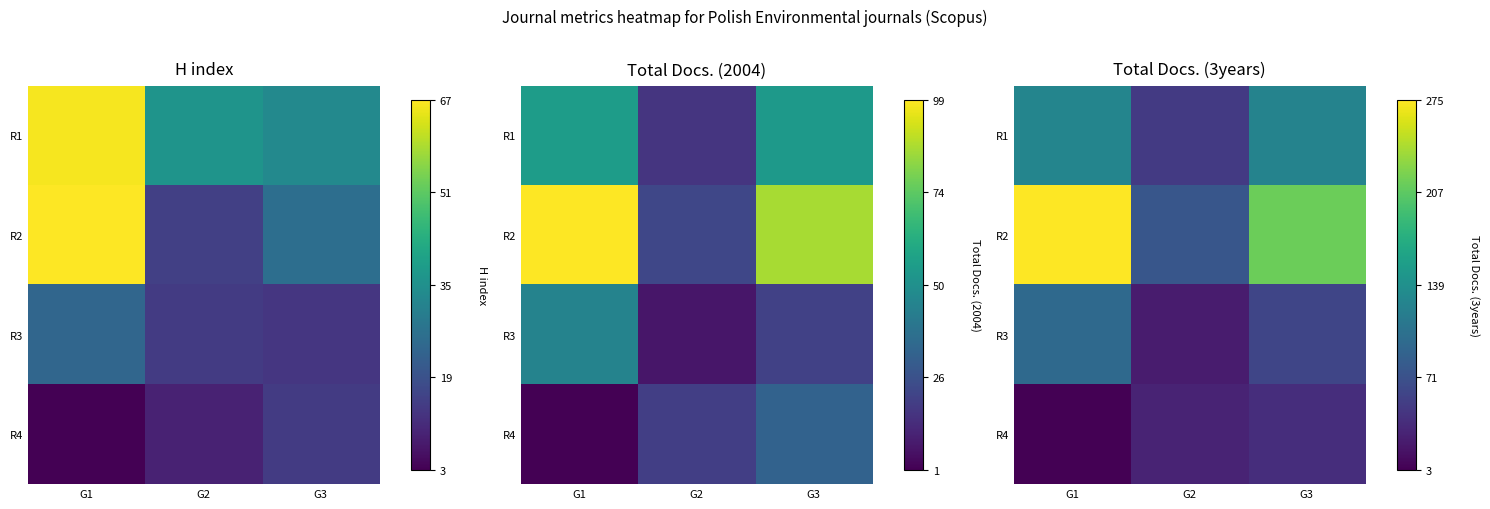

Is the value of R2 at G1 greater than the value of R3 at G1?

Yes